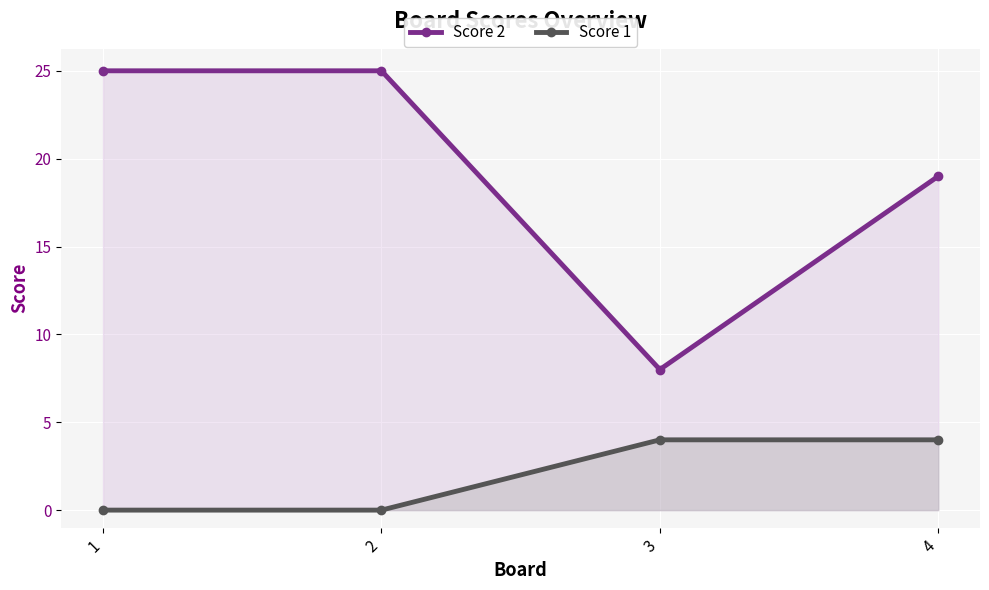

Between 3 and 1, which is larger?

1